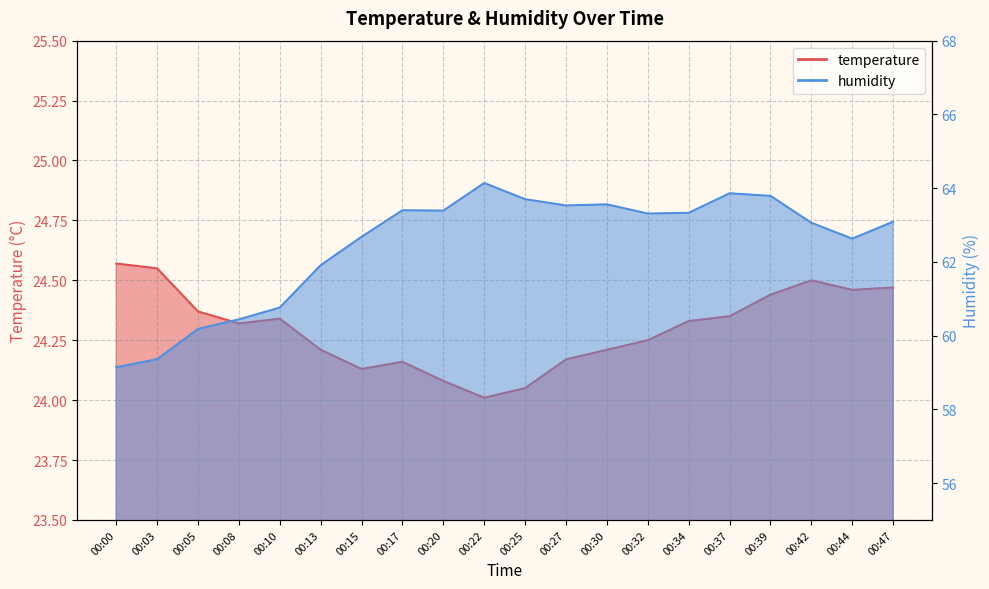

Rank the series by their maximum value, from highest to lowest.

humidity, temperature